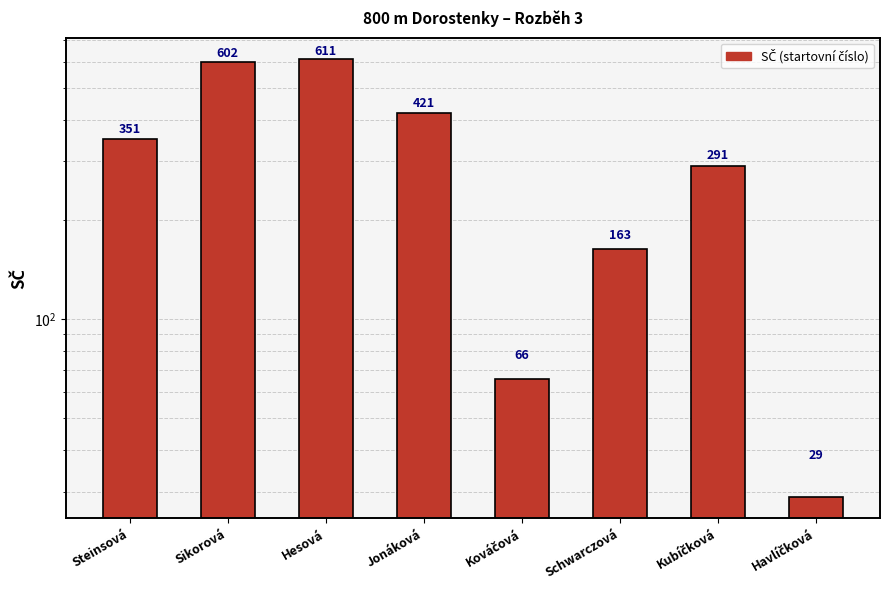

Which has a higher value, Schwarczová or Kubíčková?

Kubíčková